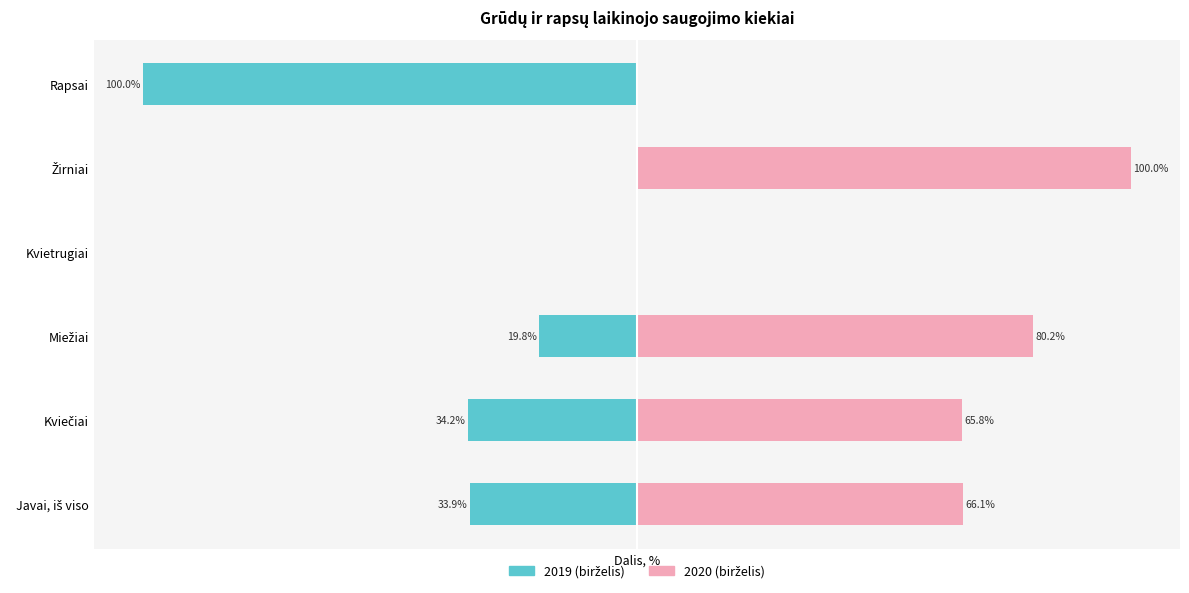

What is the difference between the maximum and minimum values in the 2019 (birželis) series?

100.0